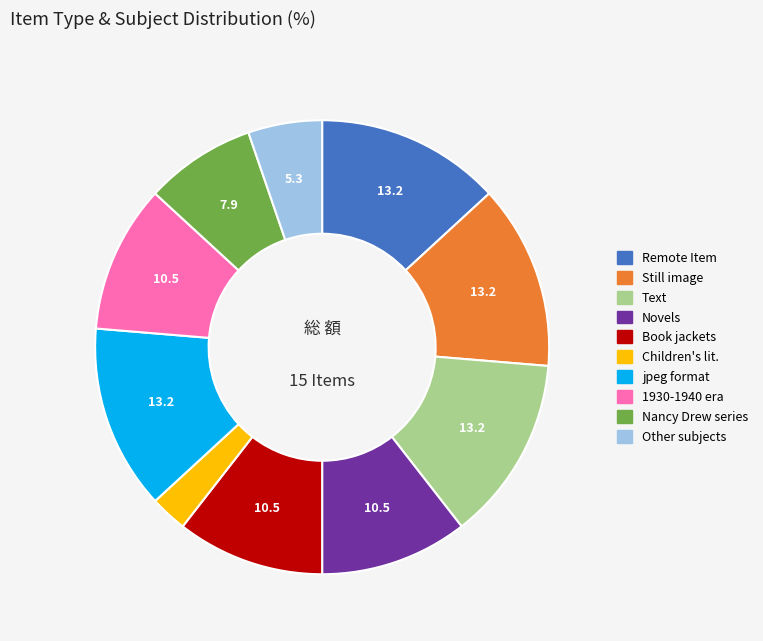

Count the number of slices in the pie.

10